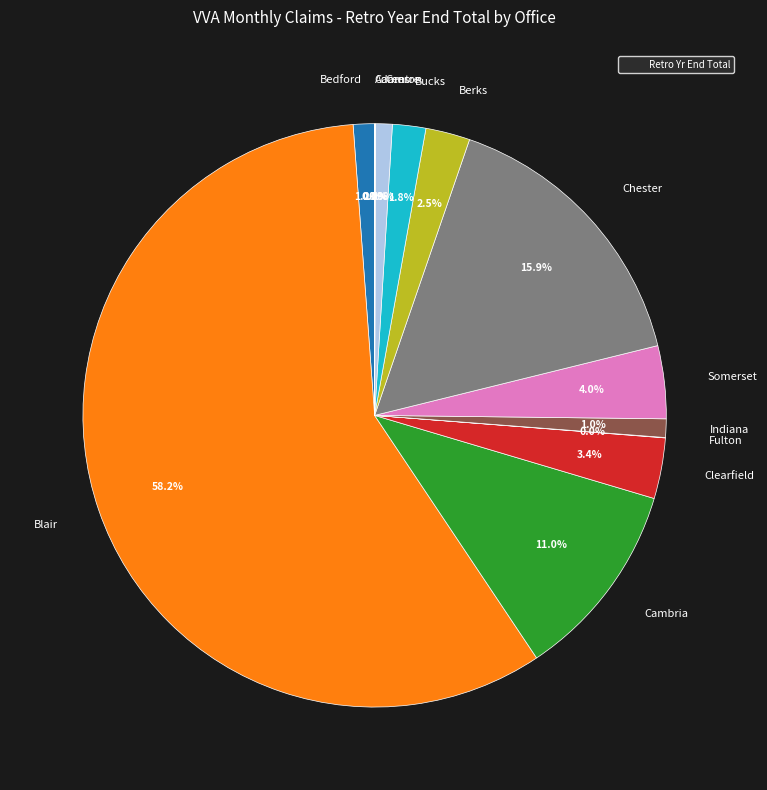

Which slice is the largest?

Blair